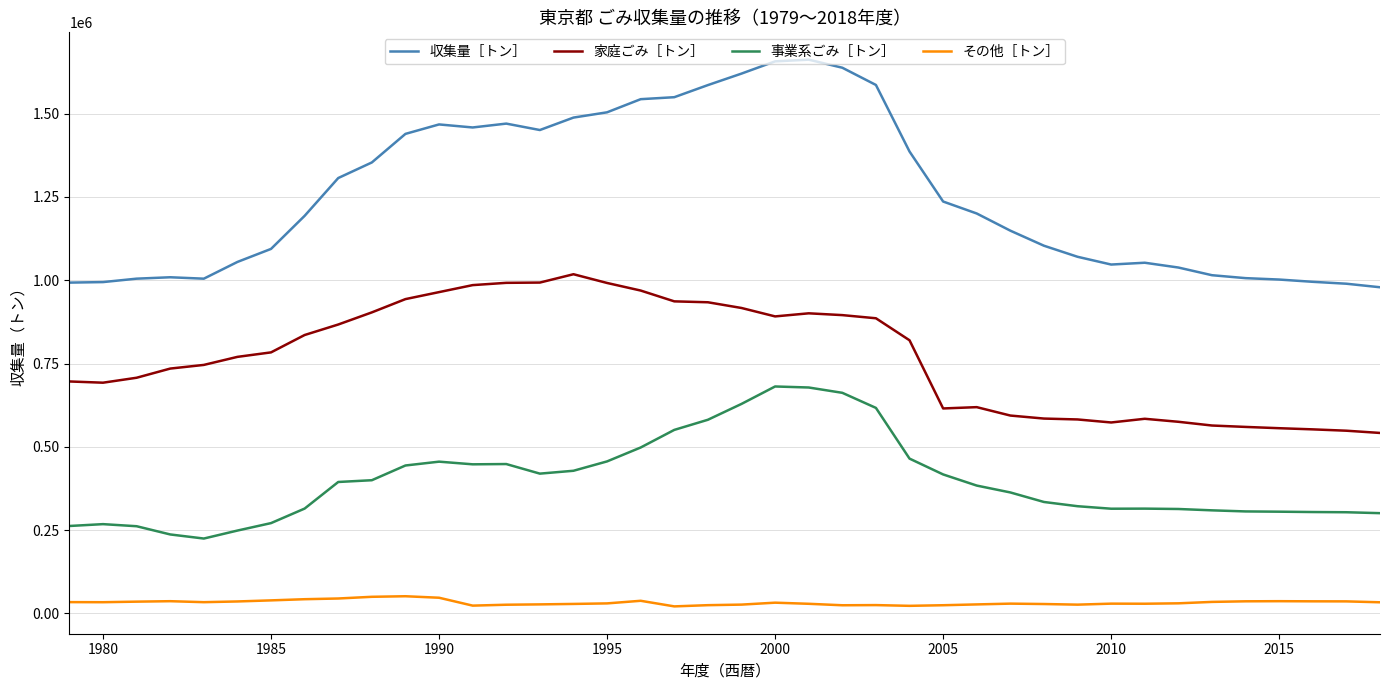

What are all the series names shown in the legend?

収集量［トン］, 家庭ごみ［トン］, 事業系ごみ［トン］, その他［トン］